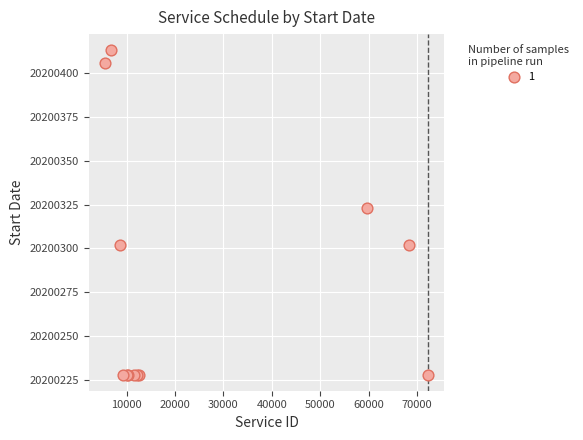

What Y value in the scatter plot is closest to 20200320?

20200323